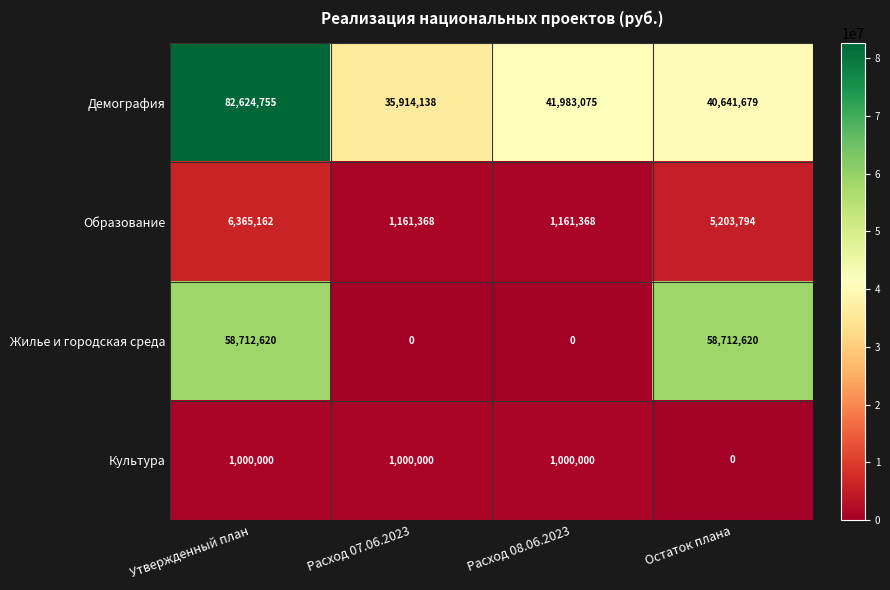

The Жилье и городская среда series shows -29409630 at Расход 07.06.2023. True or false?

False